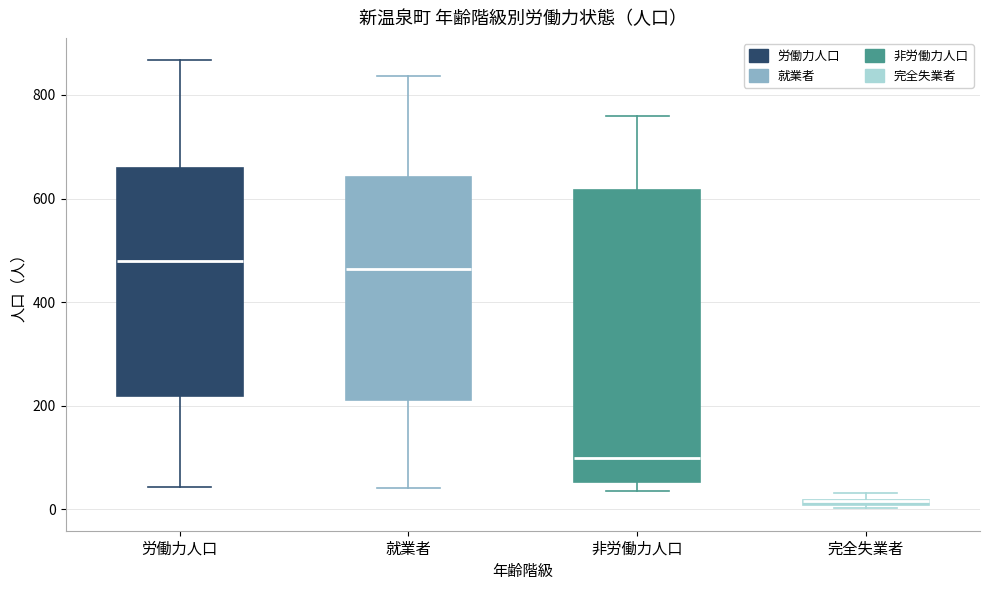

Which box is the tallest, from its lower edge to its upper edge?

非労働力人口